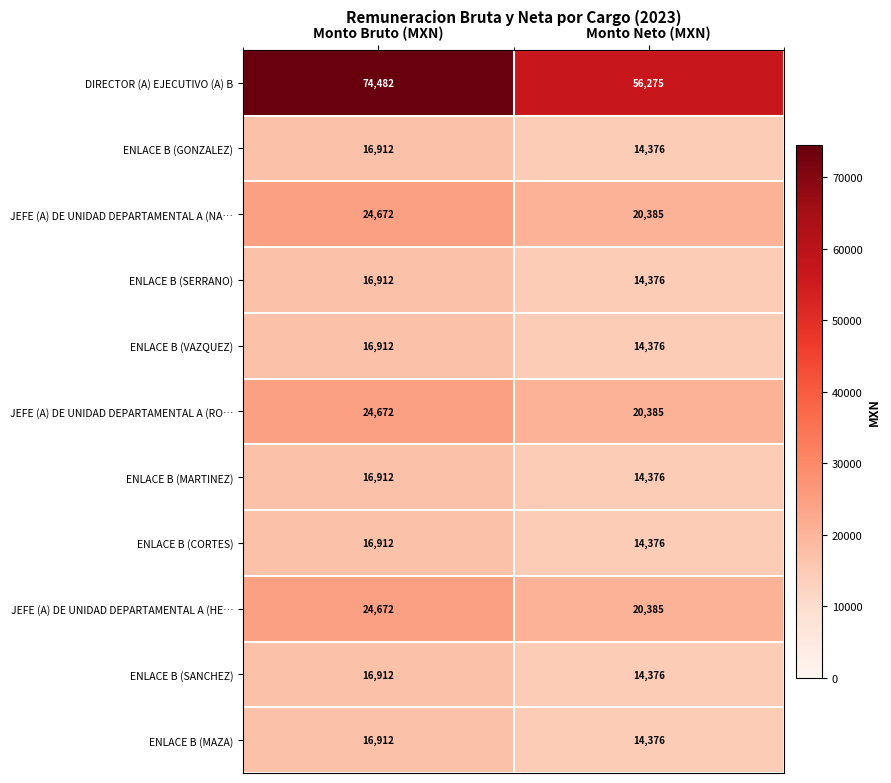

The value of JEFE (A) DE UNIDAD DEPARTAMENTAL A (HE… at Monto Neto (MXN) is 7603. True or false?

False